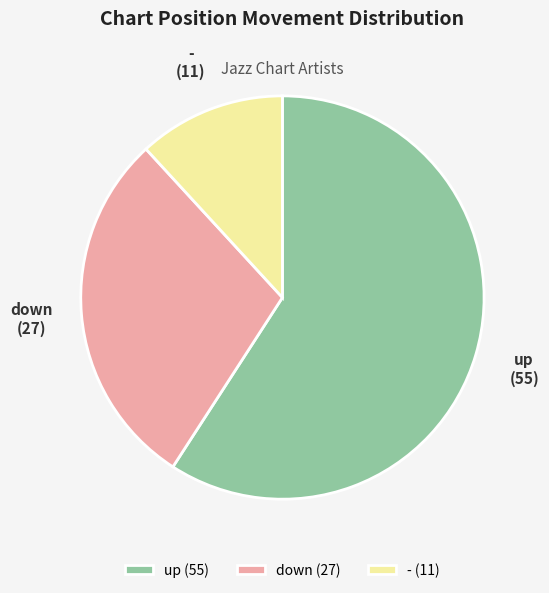

Which slice is the largest?

up